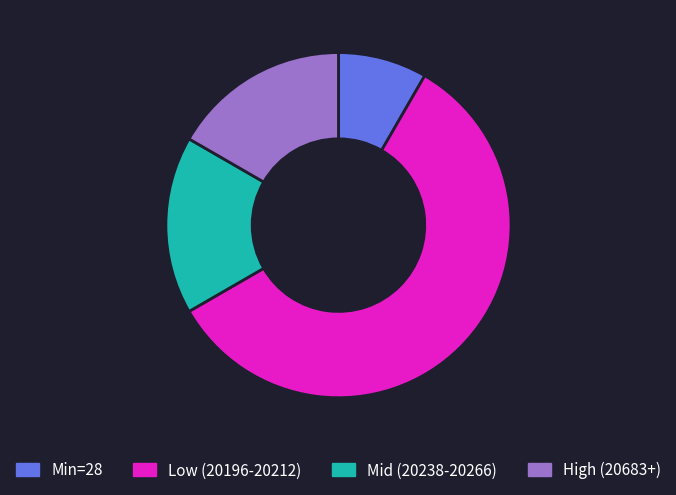

Which has a higher value, Low (20196-20212) or Min=28?

Low (20196-20212)